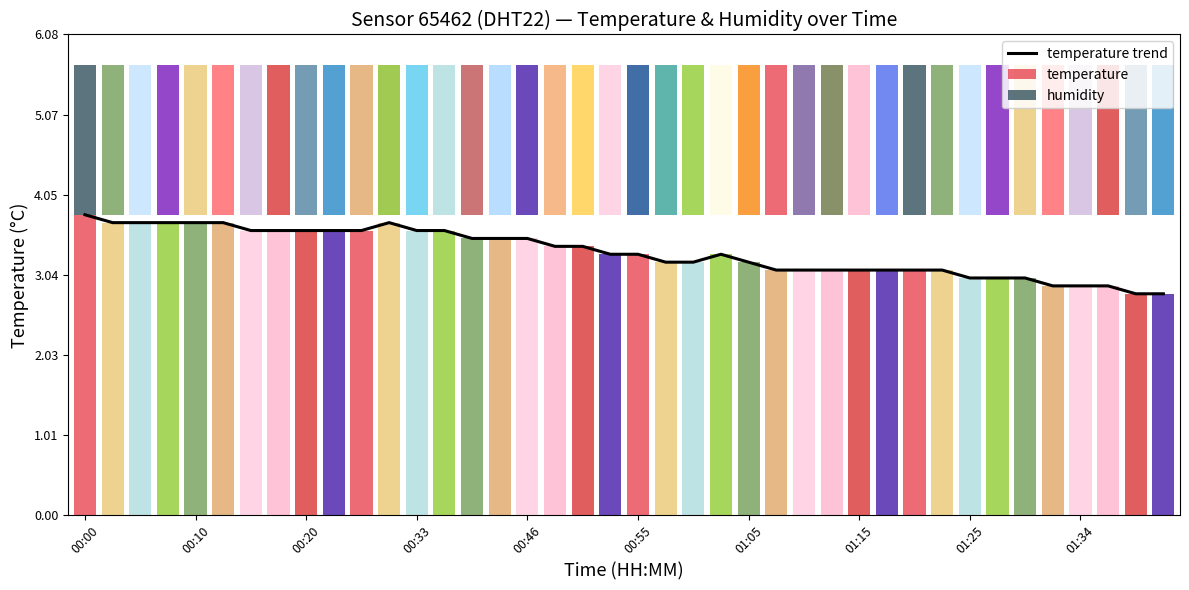

What position from the left is 00:33?

13